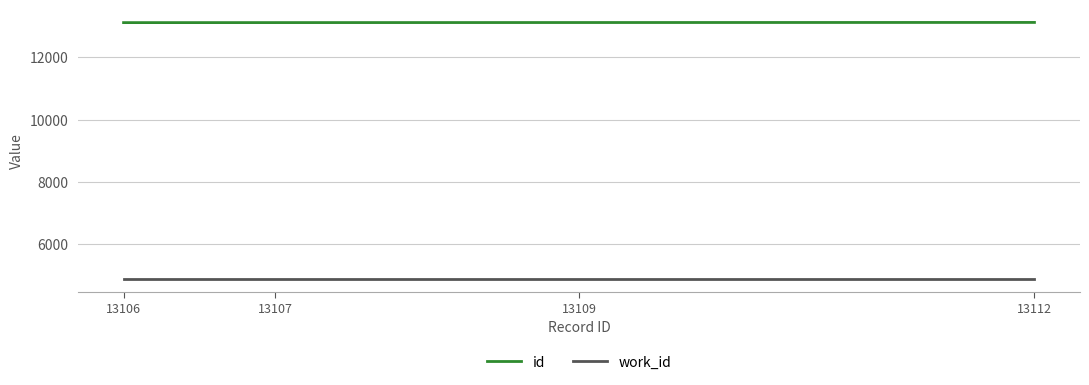

What is the difference between the id values at 13112 and 13106?

6